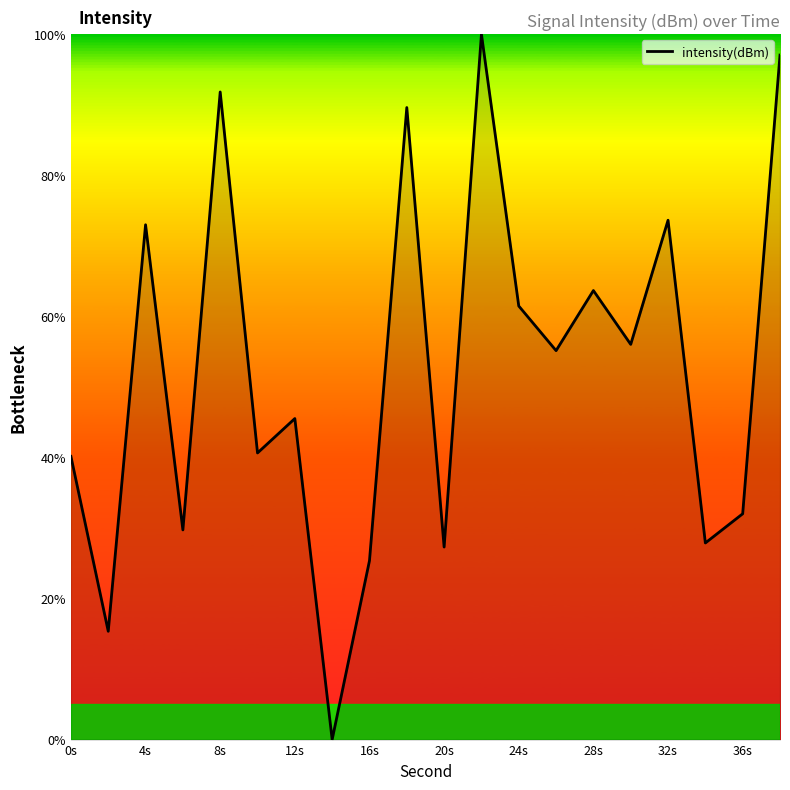

Does the chart display data point markers on the line(s)?

No